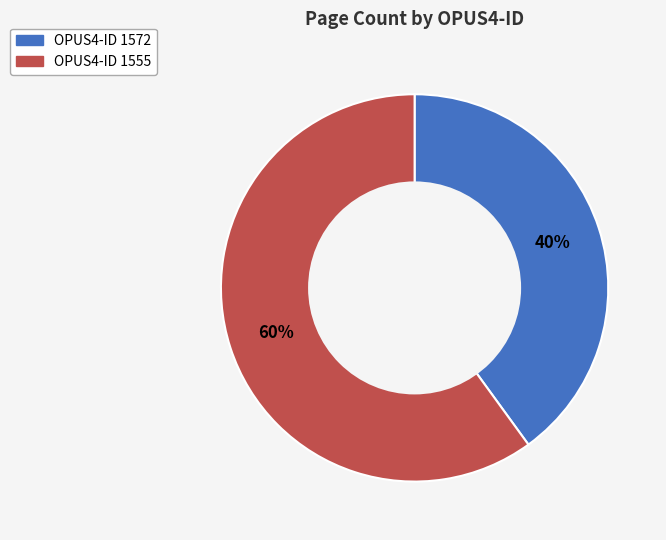

To the nearest percent, what is the average slice percentage?

50%